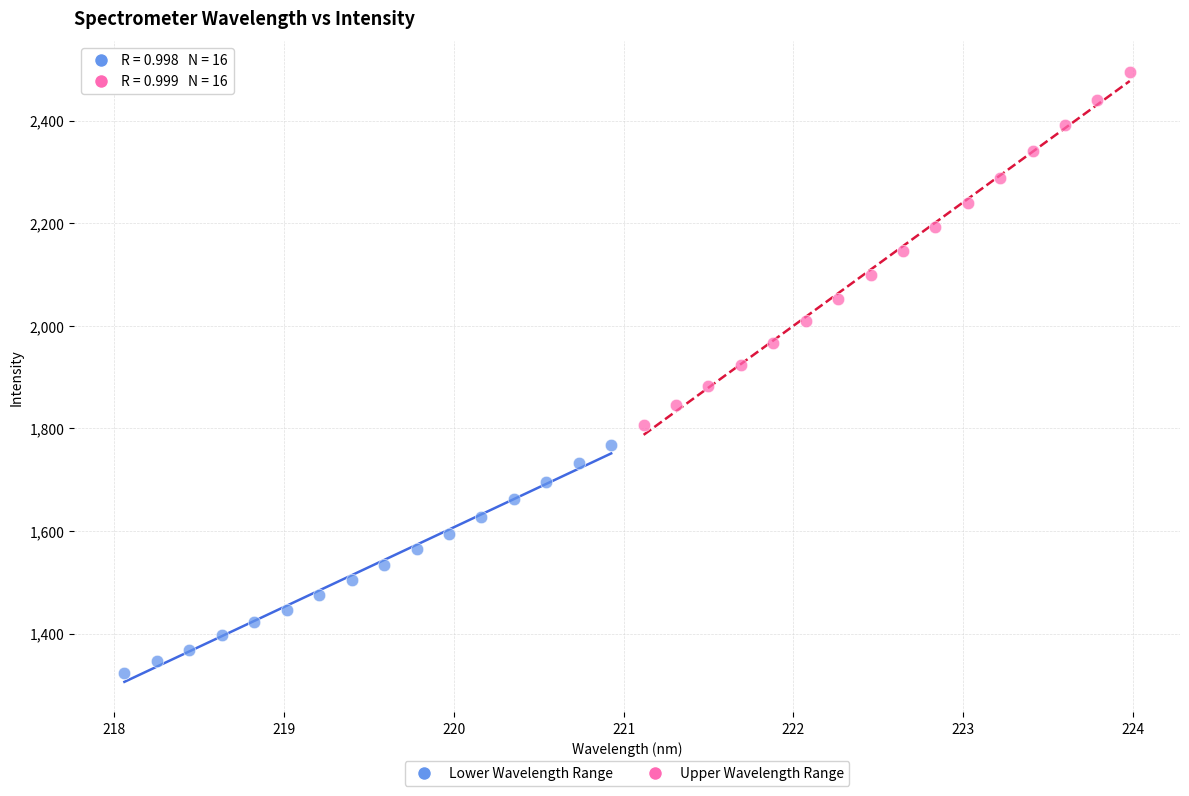

What are all the series names shown in the legend?

Lower Wavelength Range, Upper Wavelength Range